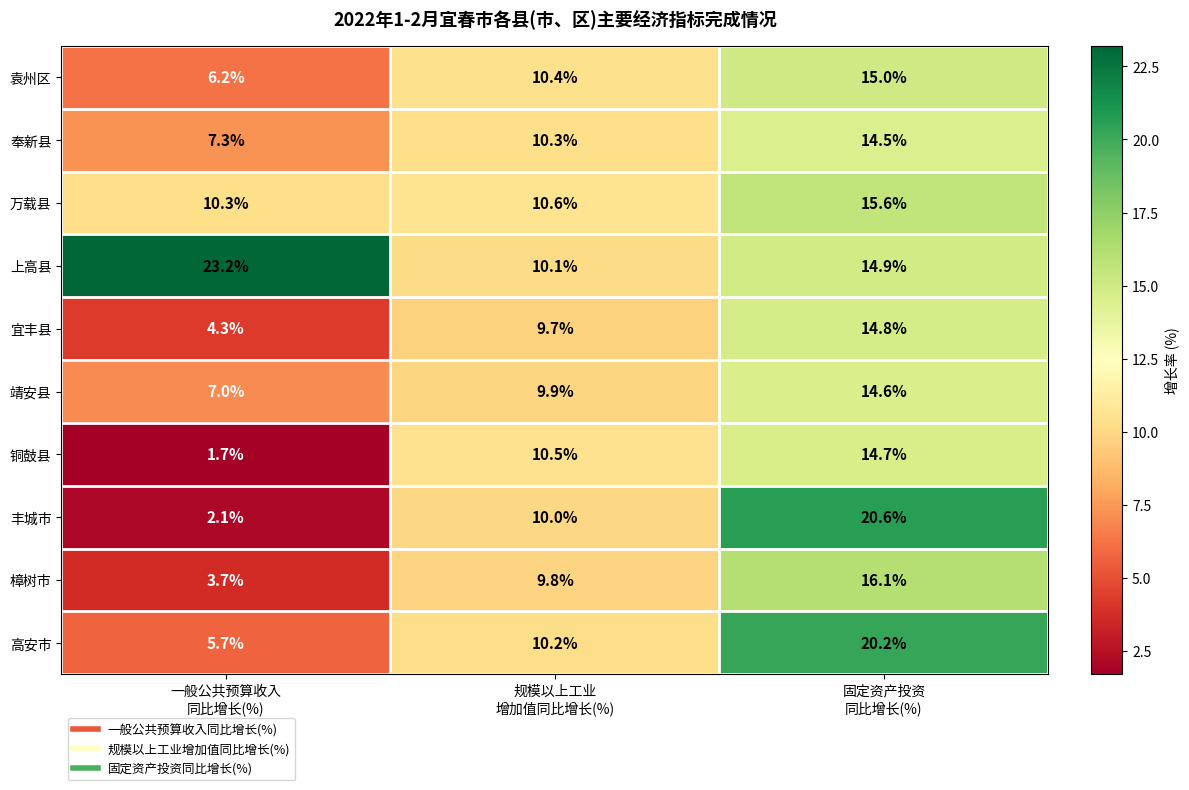

At how many categories does at least one series exceed 15?

2